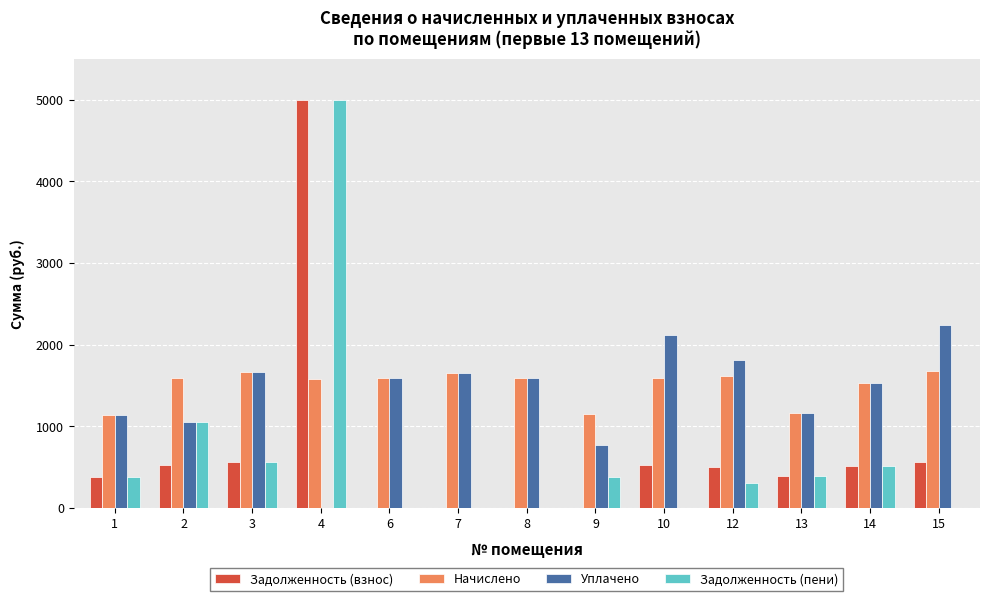

How many groups of bars are there?

13